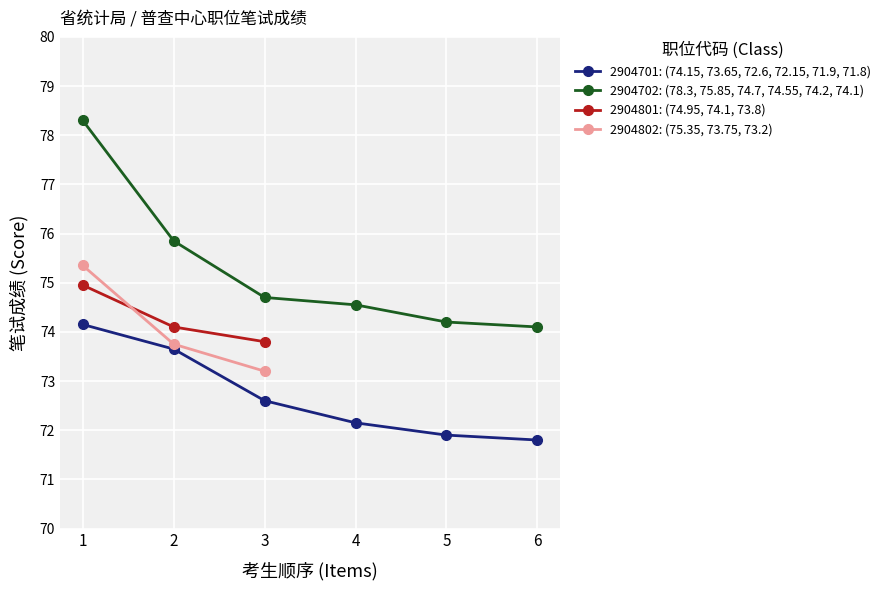

What is the approximate value of 2904701 at 3?

72.6